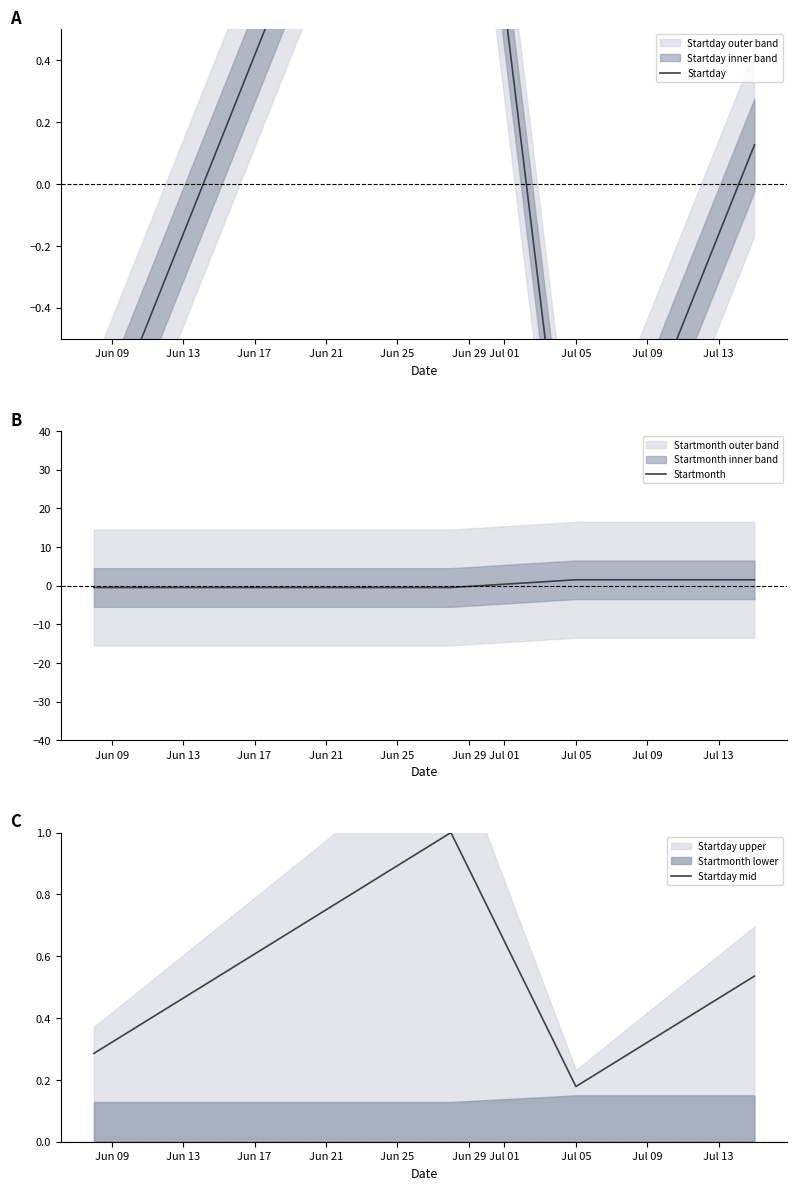

After their last crossing, which series has the higher values: Startday mid or Startmonth?

Startmonth